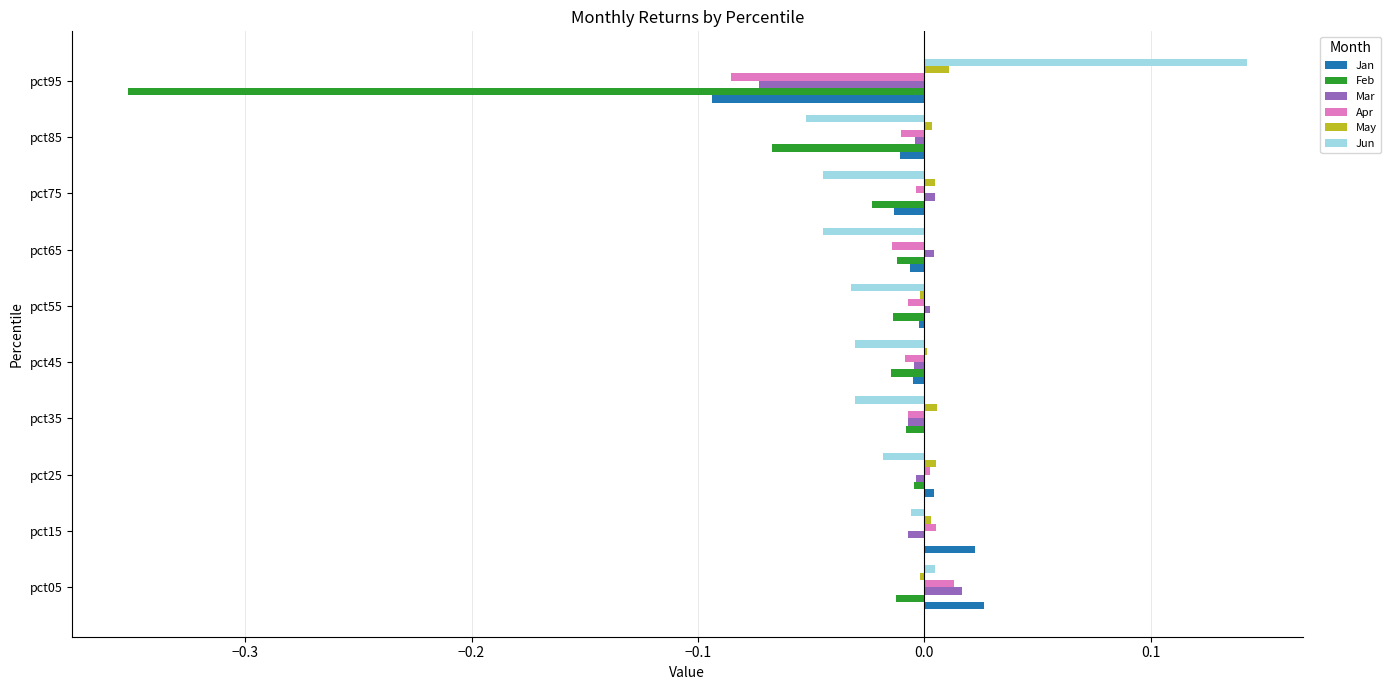

Which category has the highest value across all series?

pct95